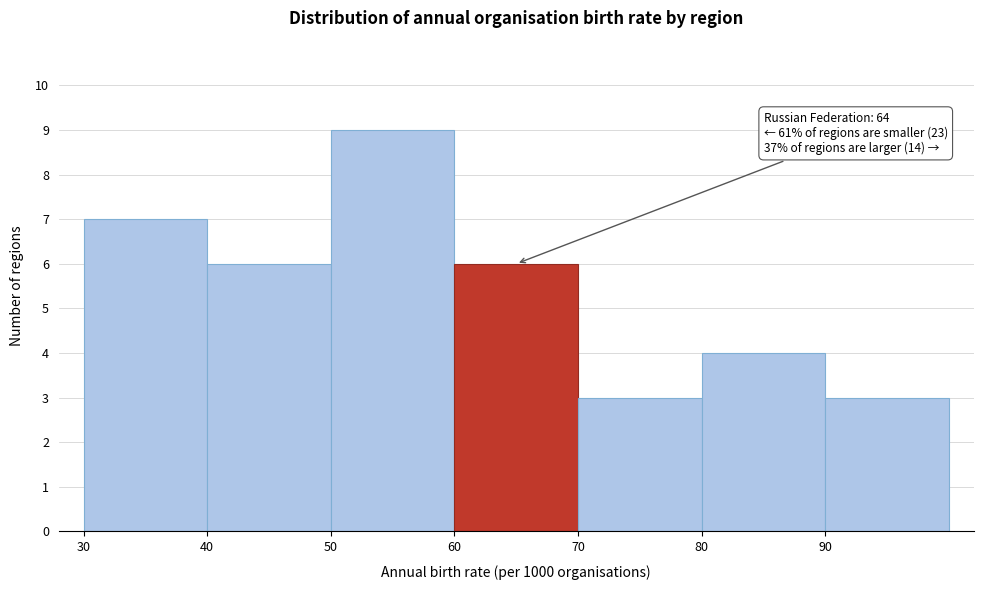

Which range on the x-axis has the tallest bar?

50 to 60